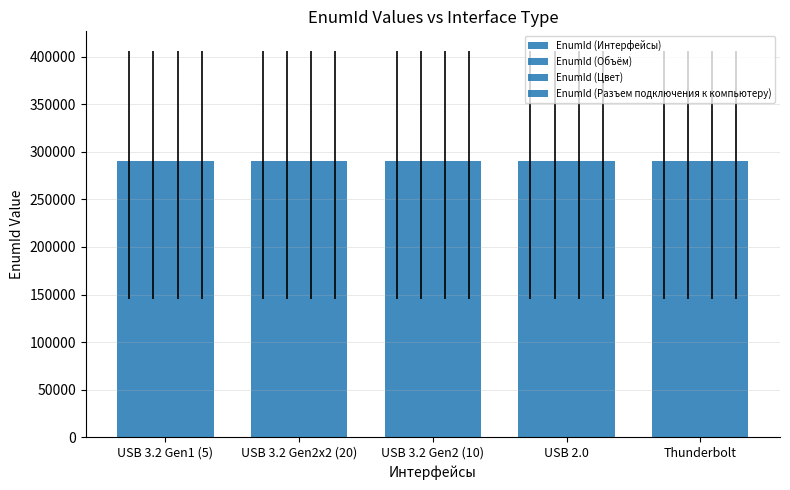

The value of EnumId (Разъем подключения к компьютеру) at USB 3.2 Gen2 (10) is 290169. True or false?

True